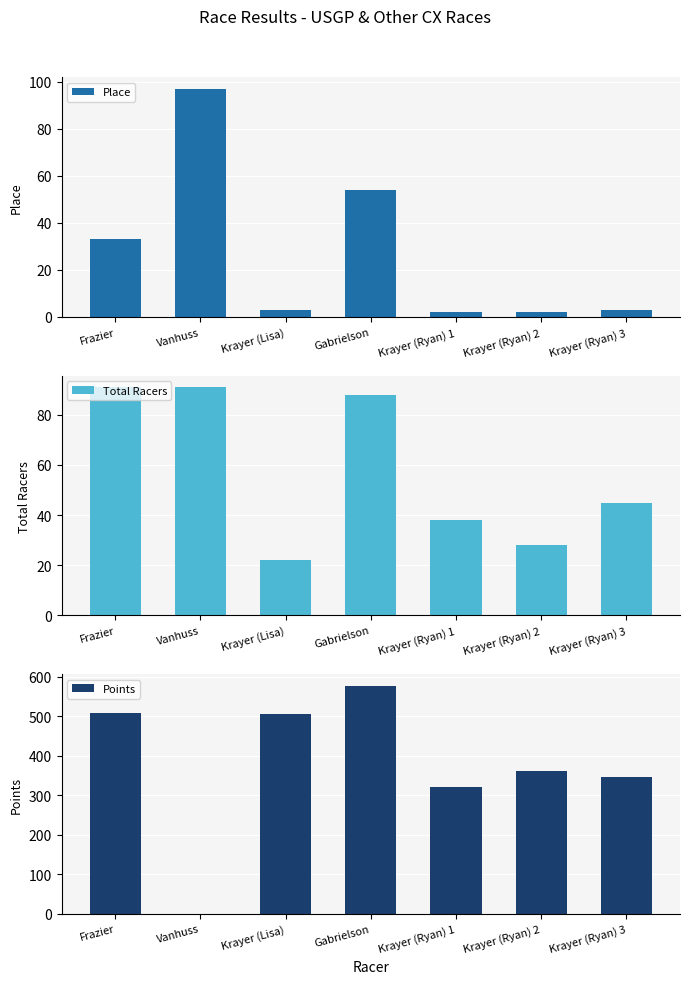

Reading left to right, extract all data points from this chart.

Place: 33.0	97.0	3.0	54.0	2.0	2.0	3.0
Total Racers: 91.0	91.0	22.0	88.0	38.0	28.0	45.0
Points: 508.6	0.0	505.3	577.3	320.4	360.4	346.3